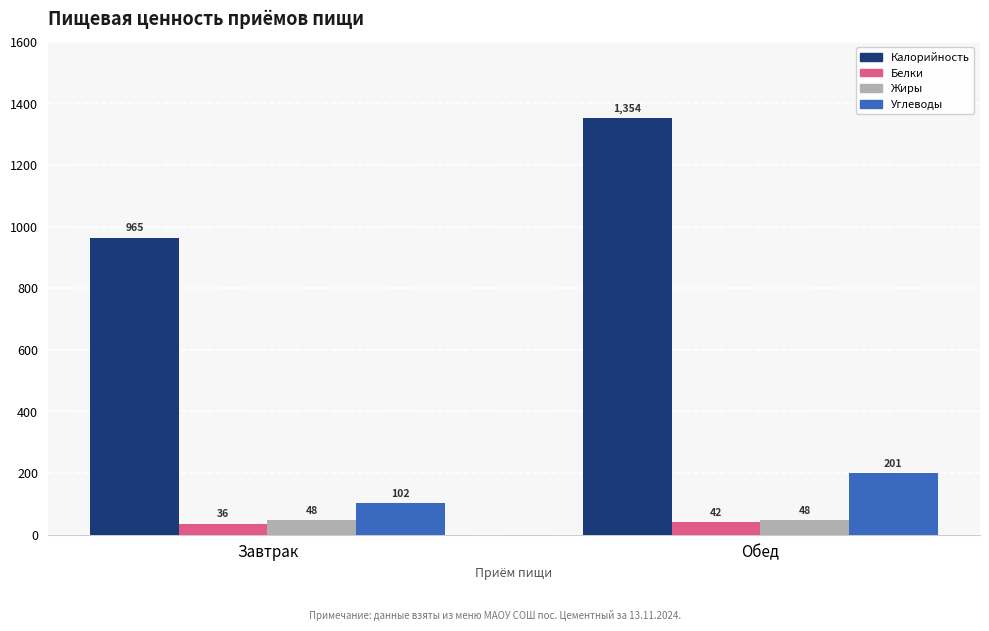

Which series changed the most between Завтрак and Обед?

Калорийность